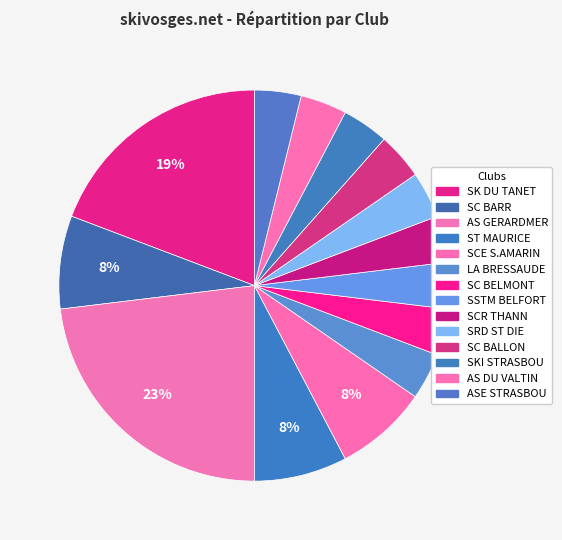

Which slice is the smallest?

LA BRESSAUDE